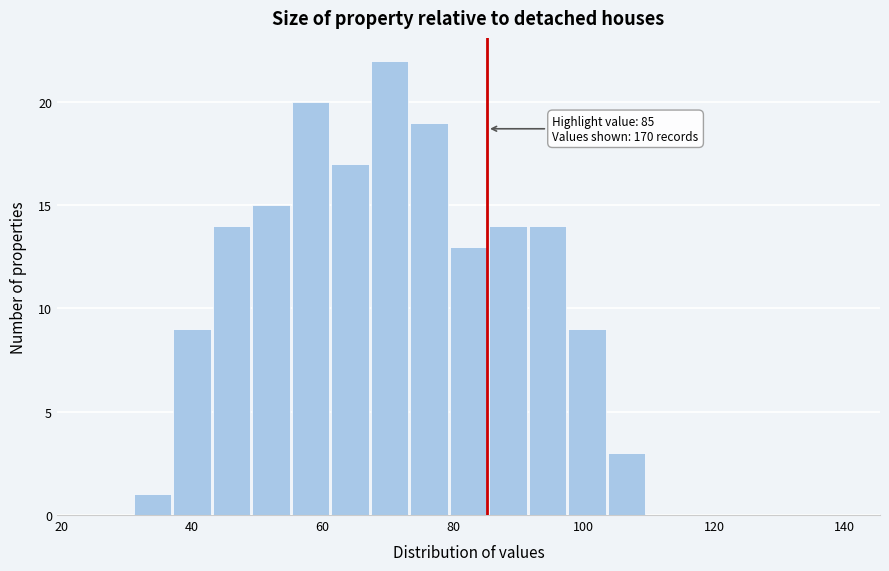

Around what value on the x-axis is the tallest bar? Give the approximate position of its centre, as read against the axis.

70